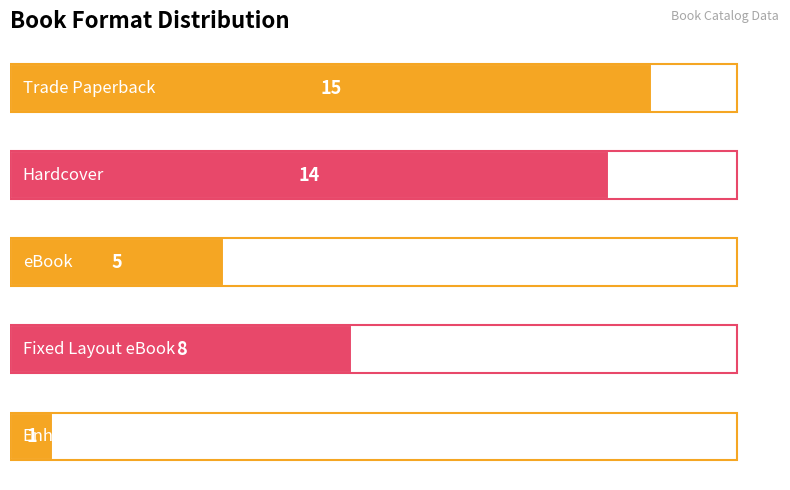

What is the maximum value shown in the chart?

15